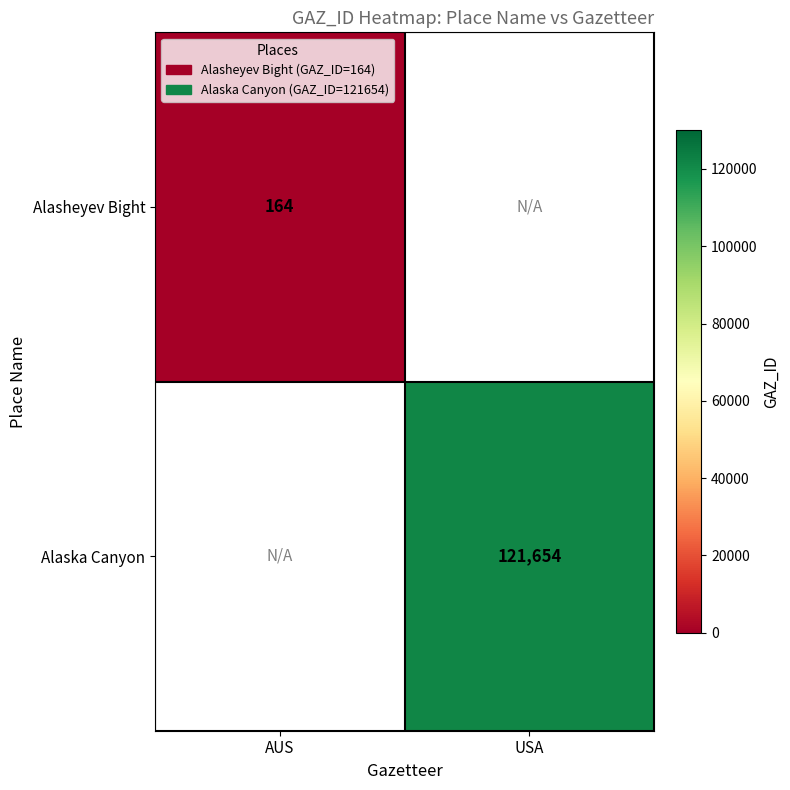

Is it true that Alaska Canyon equals 30086 at USA?

False